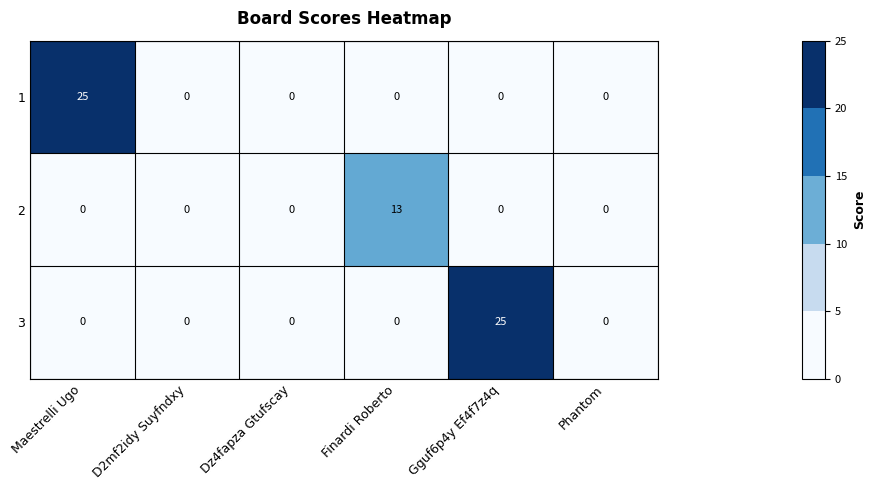

What is the difference between the highest and lowest values at Gguf6p4y Ef4f7z4q?

25